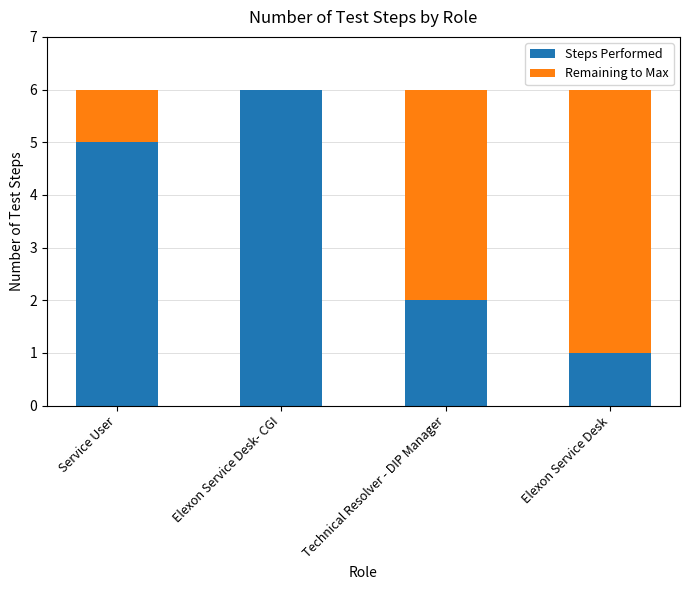

Reading left to right, list the values for the Steps Performed series.

Service User=5	Elexon Service Desk- CGI=6	Technical Resolver - DIP Manager=2	Elexon Service Desk=1